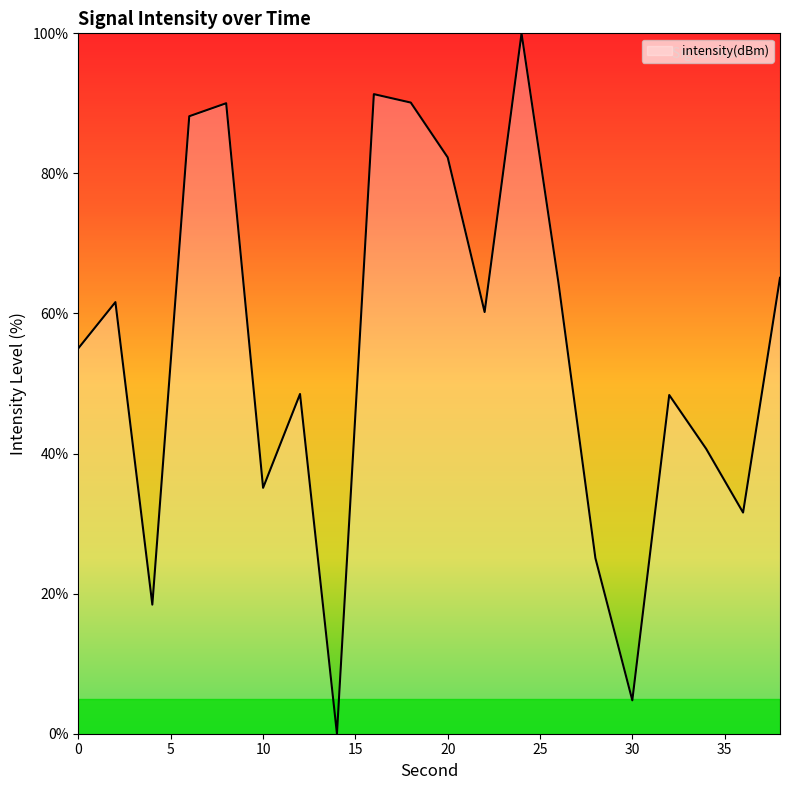

What is the greatest value displayed?

100.0